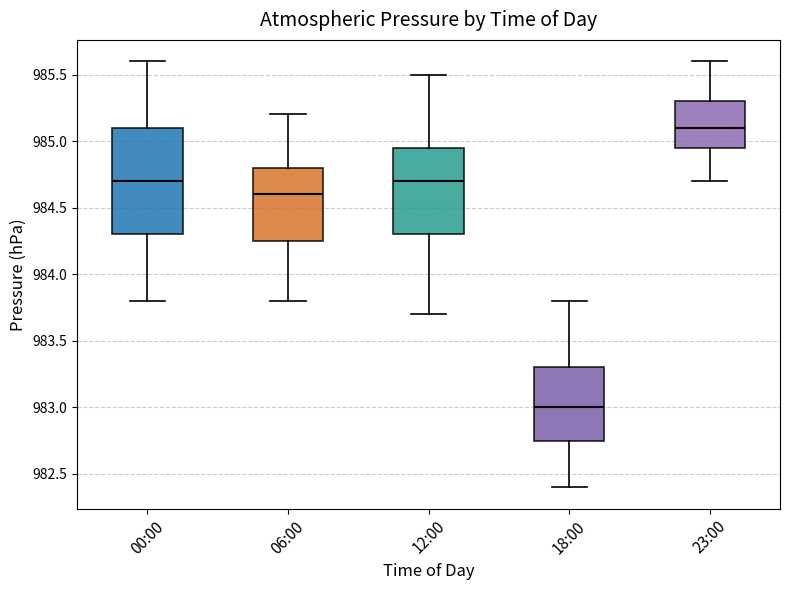

Reading left to right, transcribe this box plot: for each box, give where its median line is, the range the box spans, and where its two whiskers end, as read against the y-axis. The values are not printed on the chart, so give them approximately, as read against the axis.

00:00: median 984.70, box 984.30 to 985.10, whiskers 983.80 to 985.60
06:00: median 984.60, box 984.25 to 984.80, whiskers 983.80 to 985.20
12:00: median 984.70, box 984.30 to 984.95, whiskers 983.70 to 985.50
18:00: median 983.00, box 982.75 to 983.30, whiskers 982.40 to 983.80
23:00: median 985.10, box 984.95 to 985.30, whiskers 984.70 to 985.60